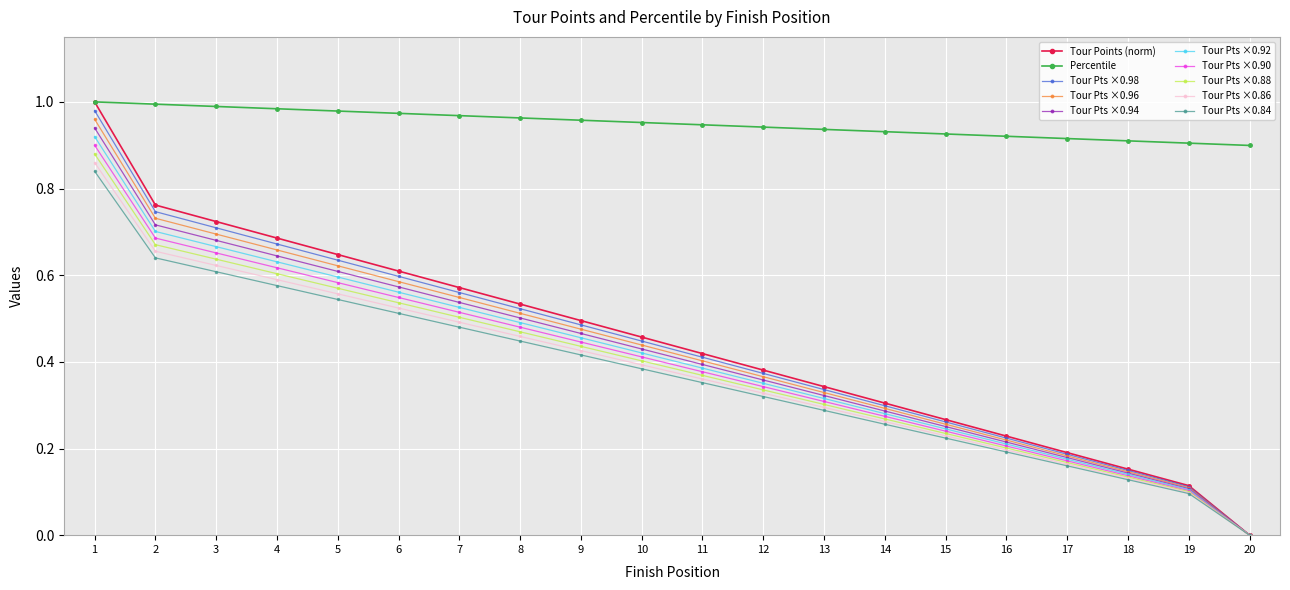

True or false: Percentile and Tour Pts ×0.96 intersect in this chart.

False